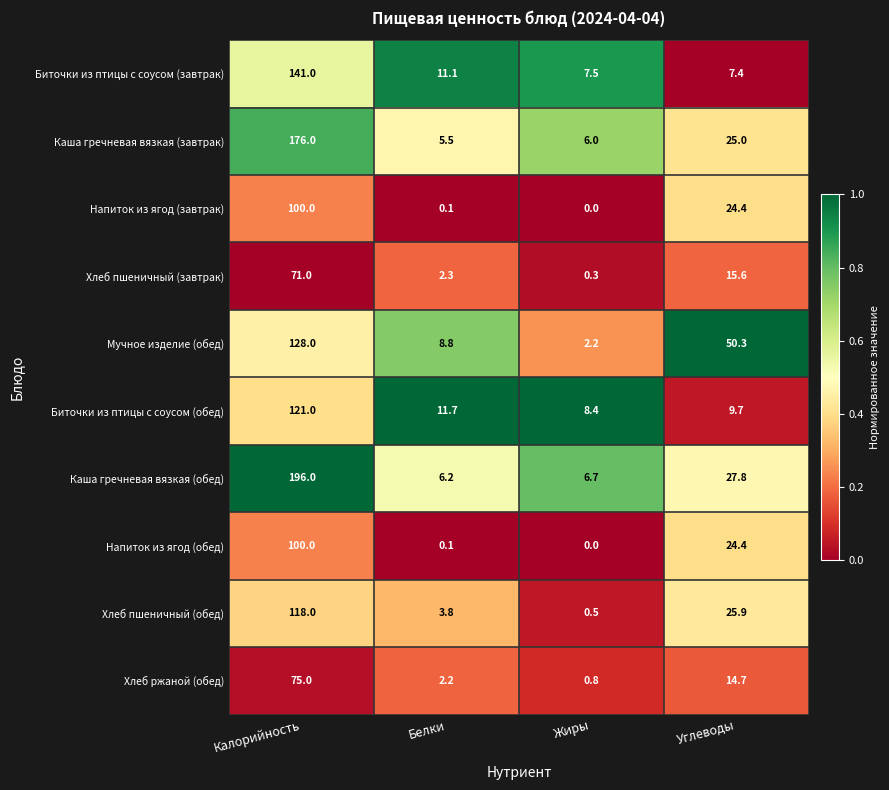

True or false: Хлеб пшеничный (обед) has a value of 3.8 at Белки.

True